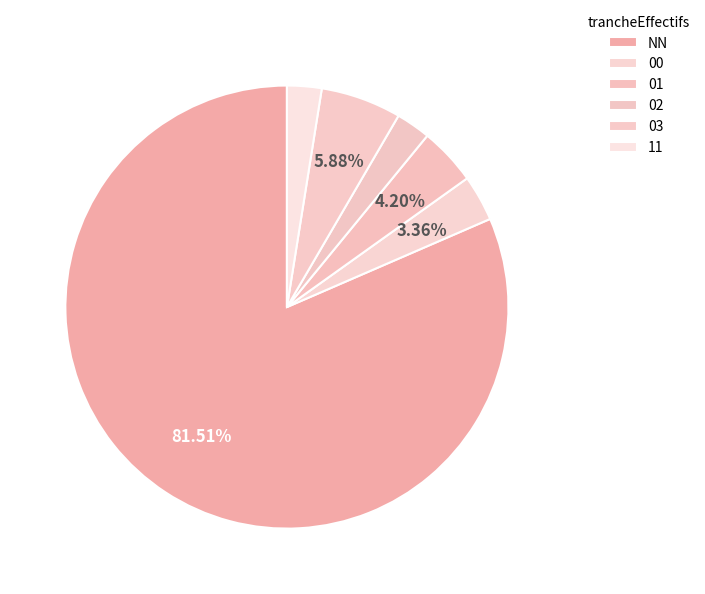

To the nearest percent, what is the average slice percentage?

17%